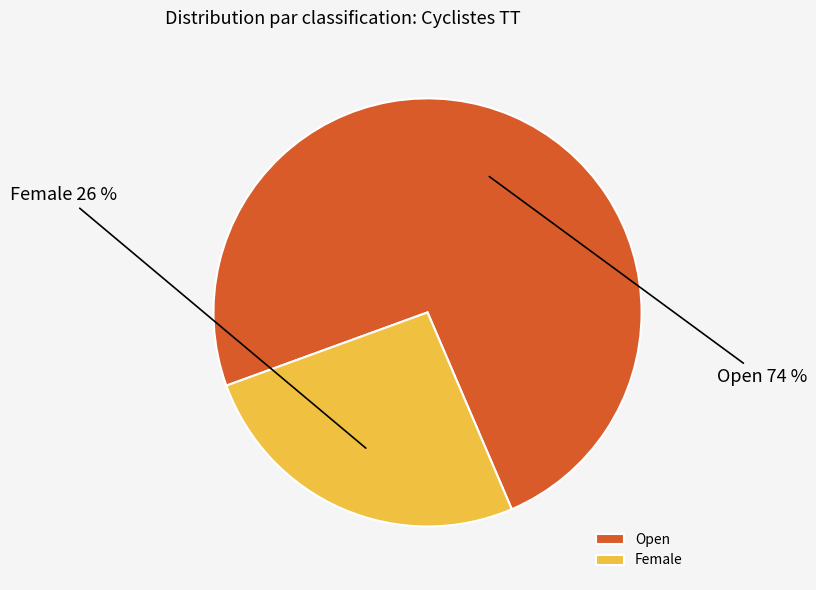

Does Female represent more than half of the total?

No